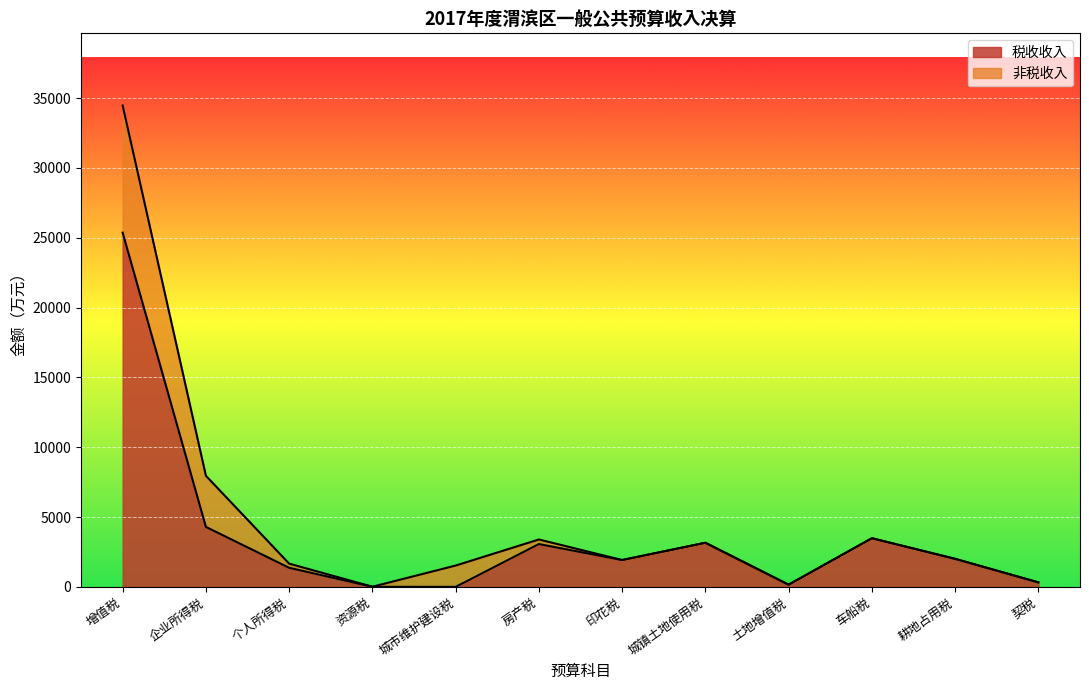

At which label is the value closest to 12680?

企业所得税